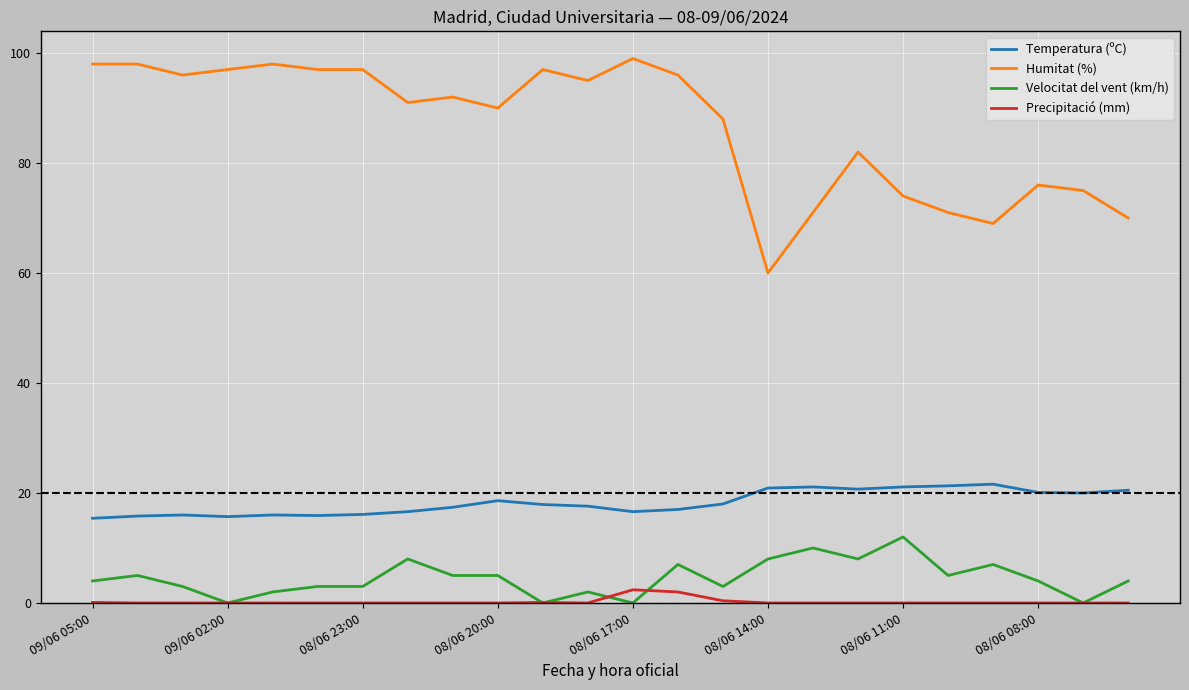

After their last crossing, which series has the higher values: Velocitat del vent (km/h) or Precipitació (mm)?

Velocitat del vent (km/h)